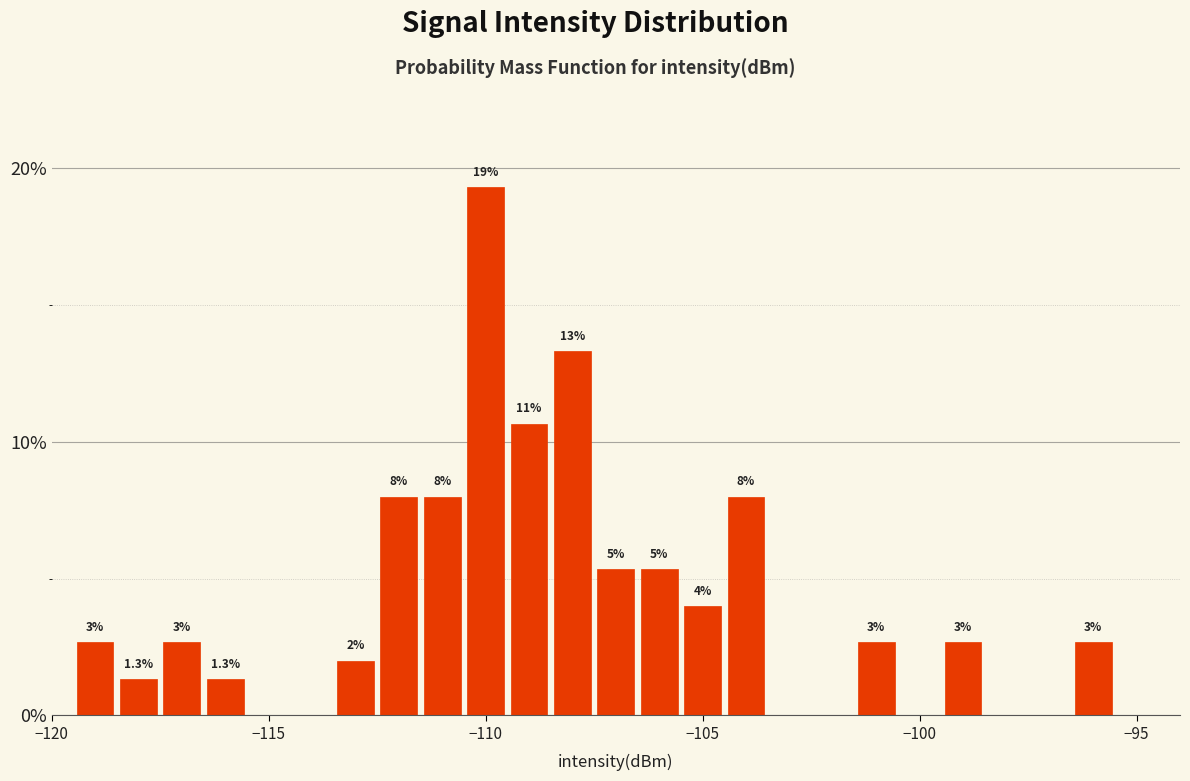

Read against the x-axis, roughly where is the centre of the tallest bar?

-110.0